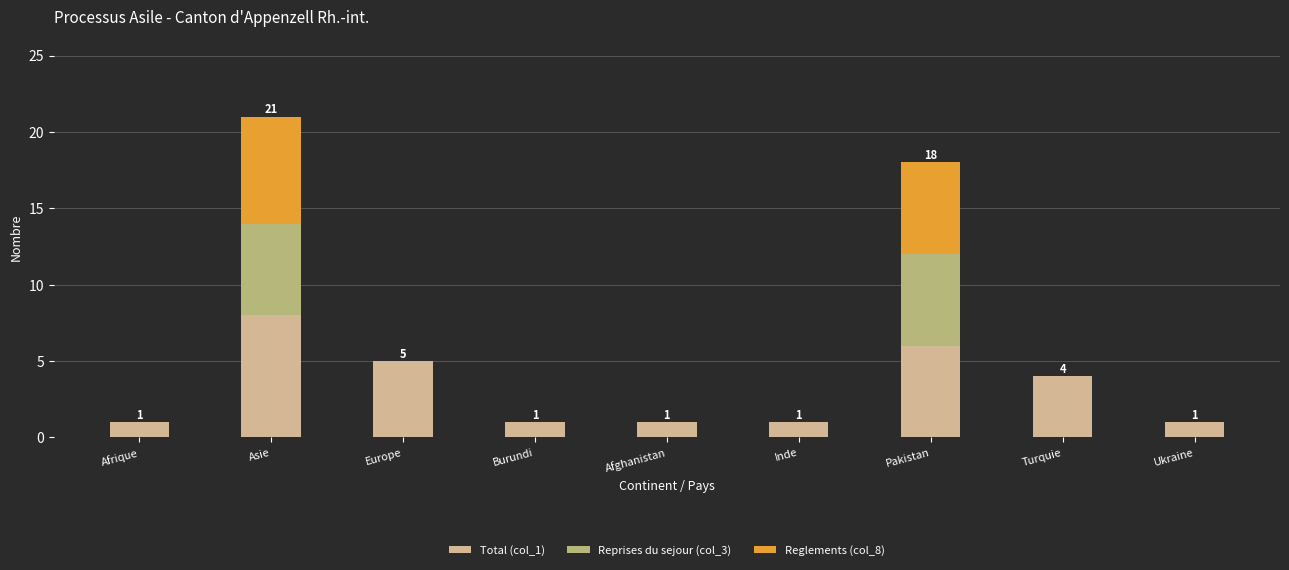

Are the bars grouped side by side (vs. stacked)?

No